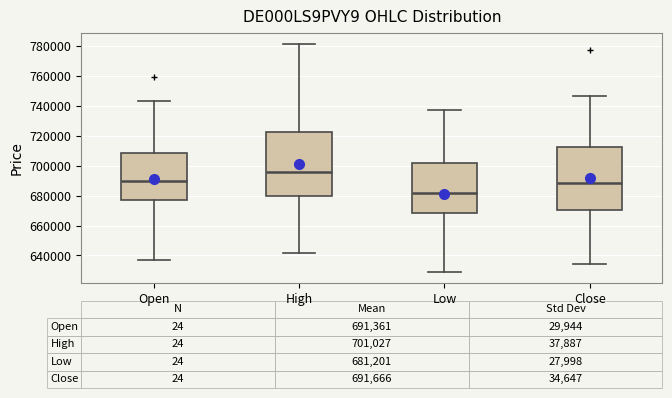

Which box has the highest median line?

High